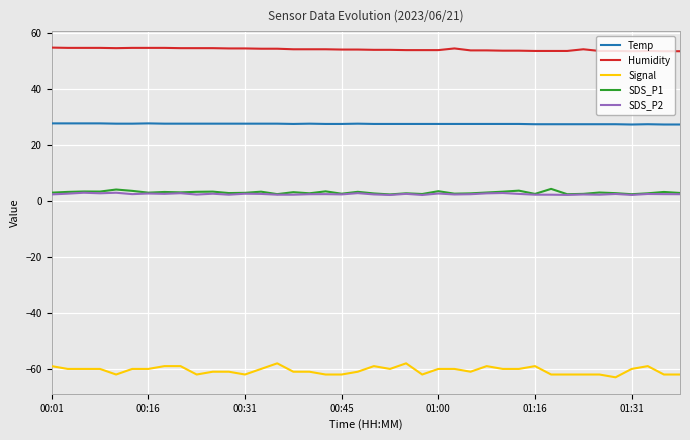

Which series has the largest total across all categories?

Humidity